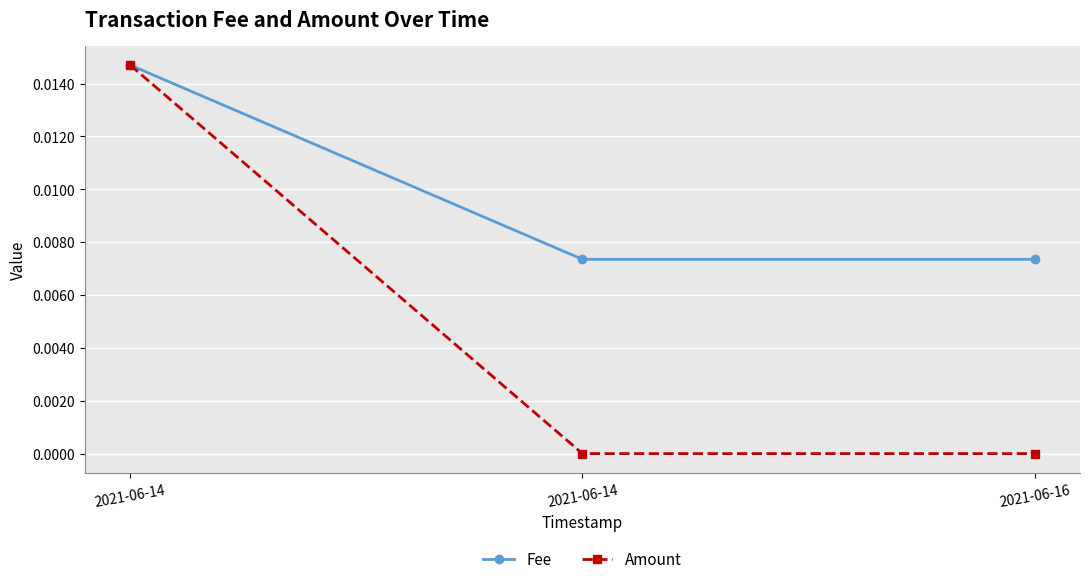

Reading right to left, what are all the values shown in this chart?

Fee: 2021-06-16=0.0	2021-06-14=0.0	2021-06-14=0.0
Amount: 2021-06-16=0.0	2021-06-14=0.0	2021-06-14=0.0